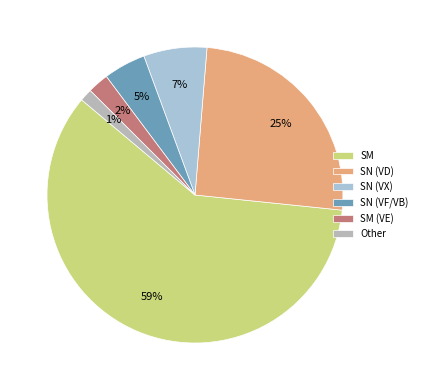

To the nearest percent, what percentage of the pie is Other?

1%